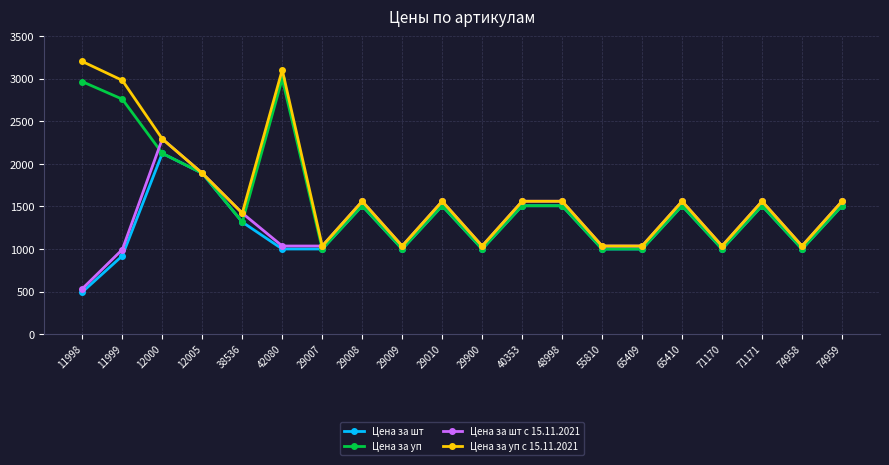

What is the average value of the Цена за шт с 15.11.2021 series?

1317.4